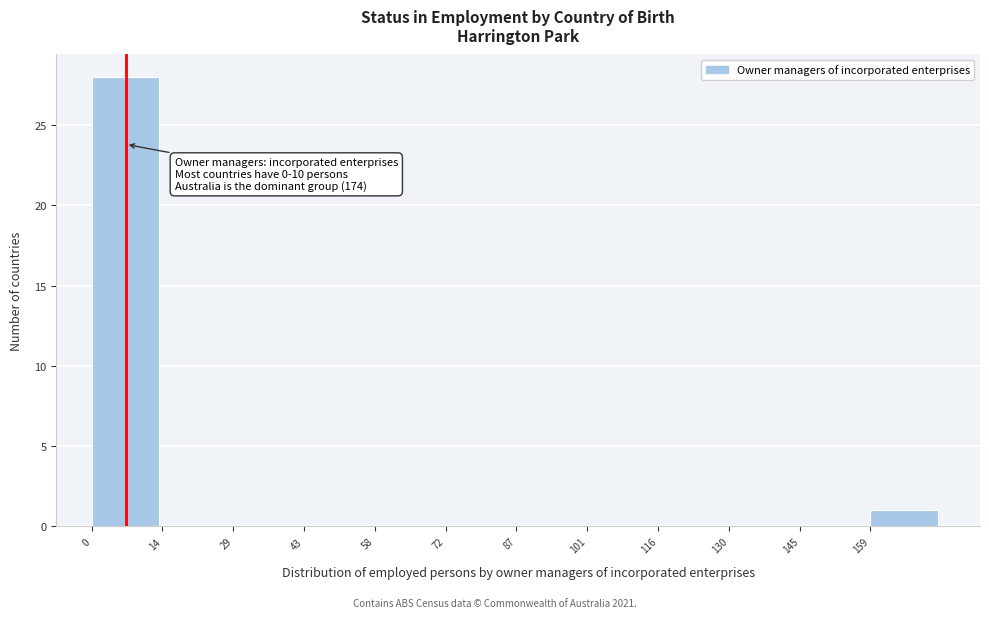

Which range on the x-axis has the tallest bar?

0.0 to 14.5